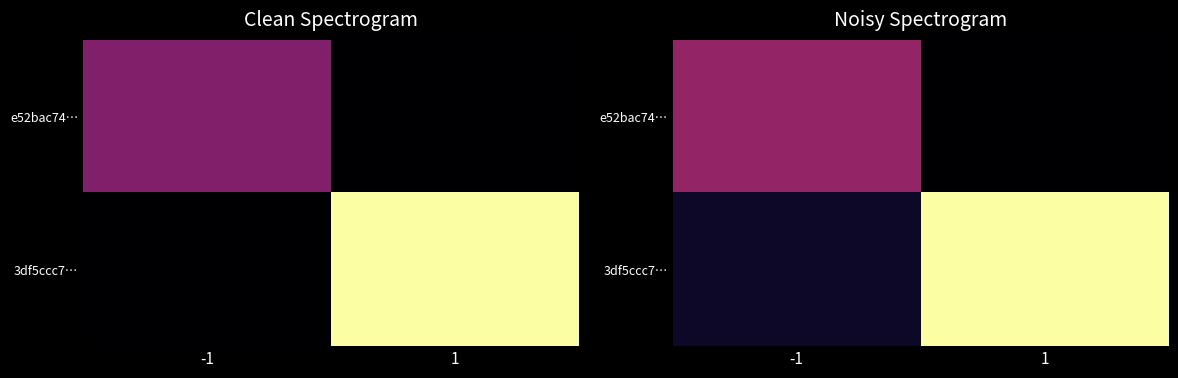

At which label does e52bac74… reach its peak?

-1